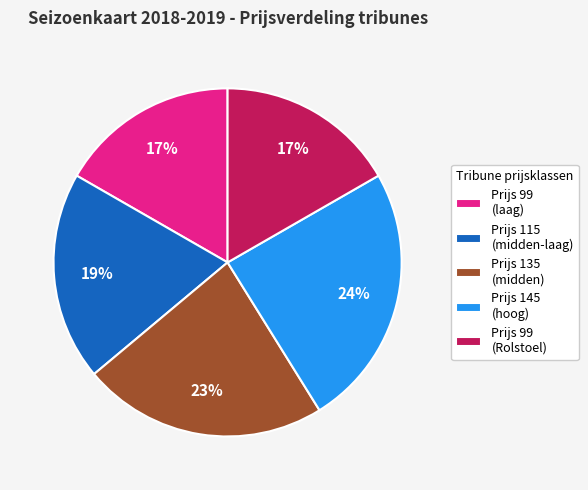

To the nearest percent, what is the average slice percentage?

20%